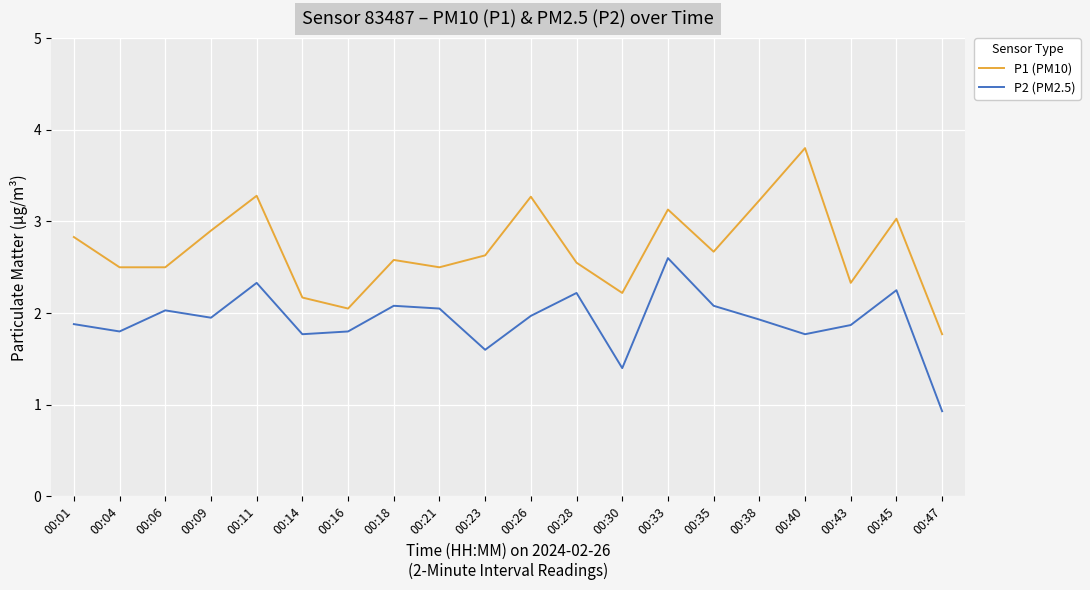

Where is the first local maximum for P1 (PM10)?

00:11